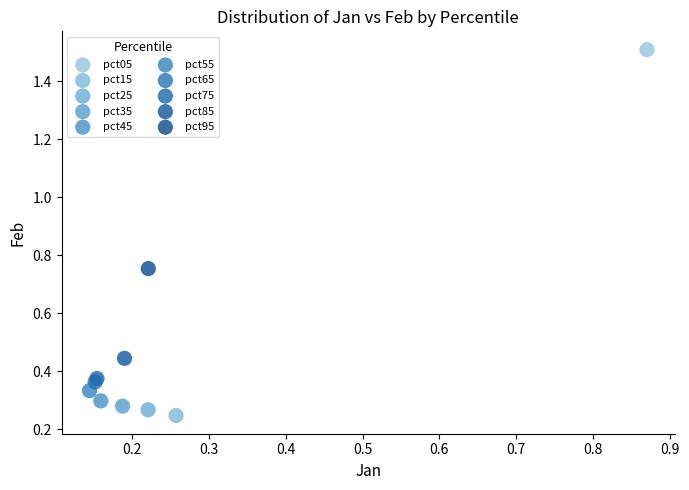

What are all the series names shown in the legend?

pct05, pct15, pct25, pct35, pct45, pct55, pct65, pct75, pct85, pct95